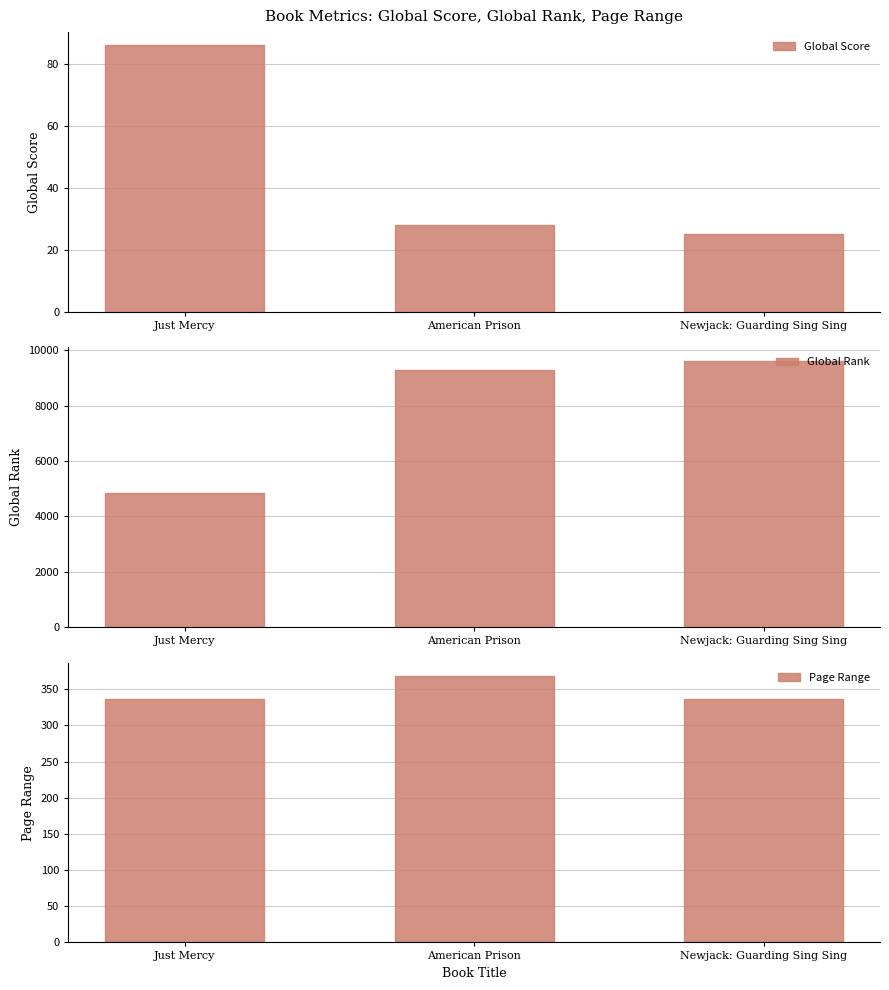

At how many categories does at least one series exceed 4561?

3